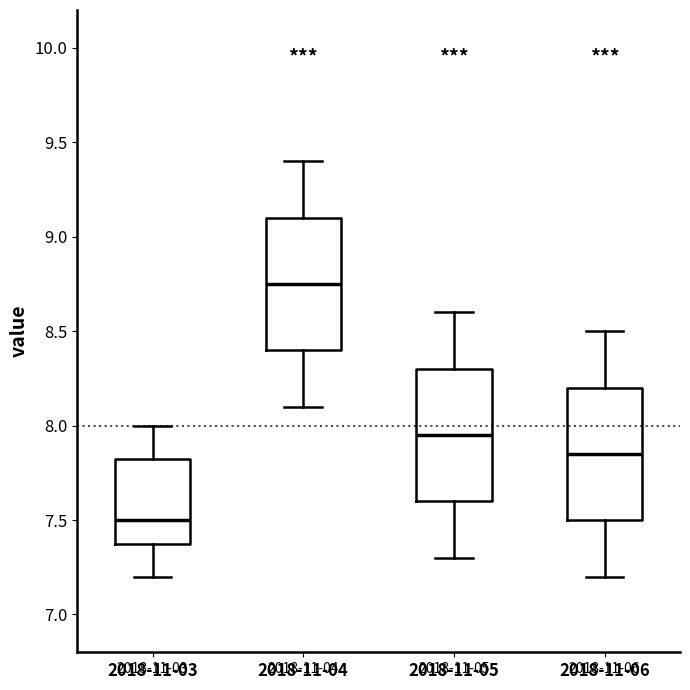

Reading left to right, read every box against the y-axis: the position of its median line, the range the box covers, and the ends of its whiskers. The values are not printed on the chart, so give them approximately, as read against the axis.

2018-11-03: median 7.50, box 7.40 to 7.85, whiskers 7.20 to 8.00
2018-11-04: median 8.75, box 8.40 to 9.10, whiskers 8.10 to 9.40
2018-11-05: median 7.95, box 7.60 to 8.30, whiskers 7.30 to 8.60
2018-11-06: median 7.85, box 7.50 to 8.20, whiskers 7.20 to 8.50